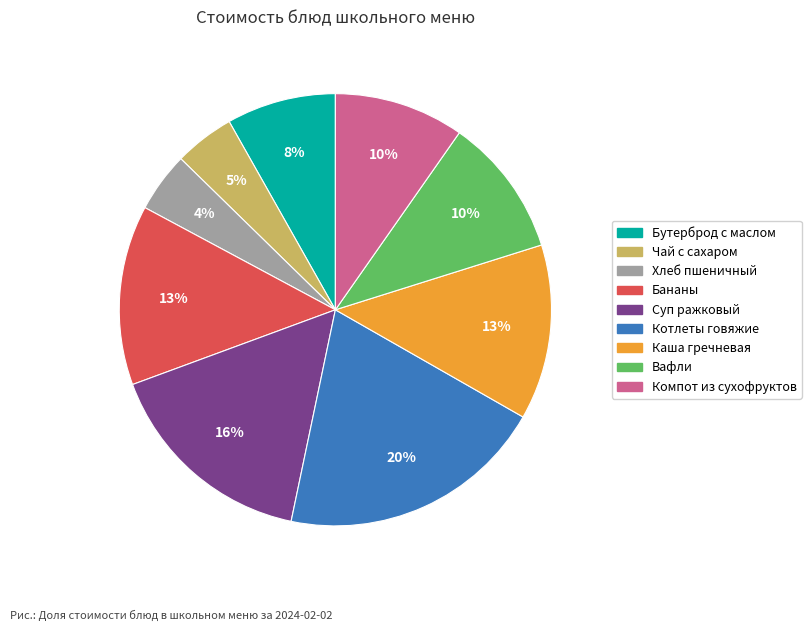

To the nearest percent, what is the average slice percentage?

11%